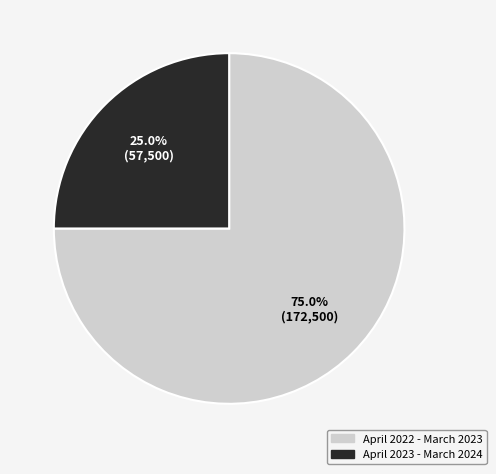

Between April 2022 - March 2023 and April 2023 - March 2024, which is larger?

April 2022 - March 2023